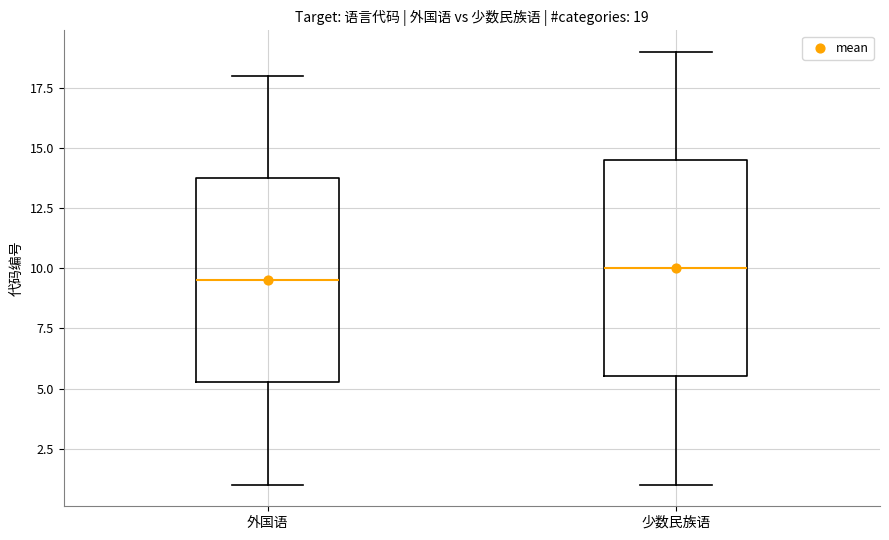

Comparing the boxes themselves (not the whiskers), which one is the tallest?

少数民族语